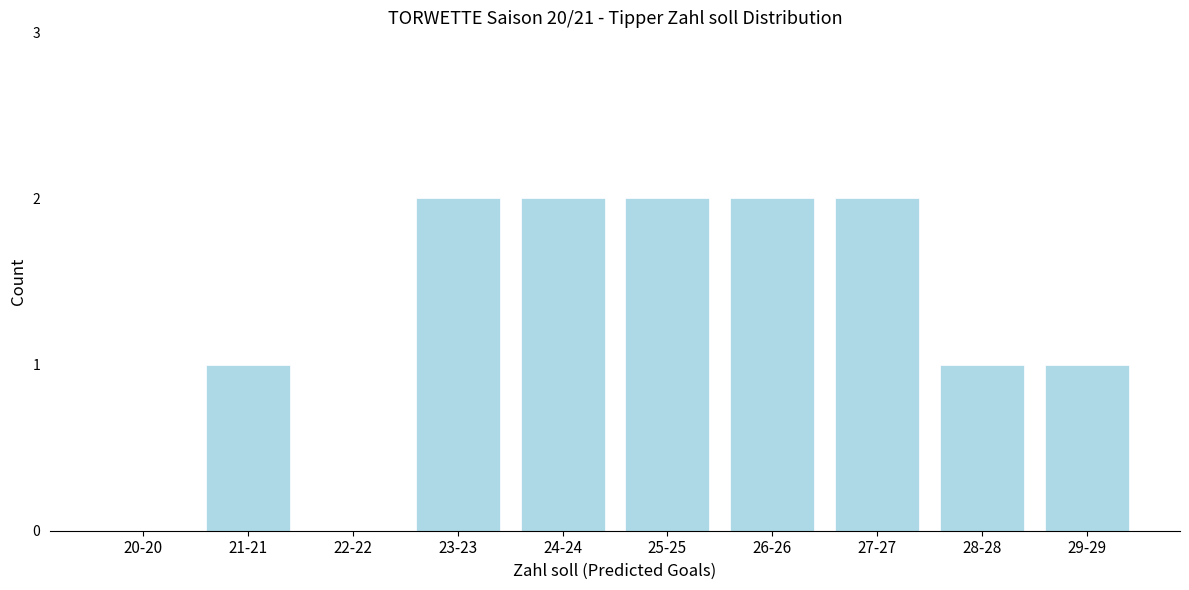

Reading left to right, what are all the values shown in this chart?

20-20=0	21-21=1	22-22=0	23-23=2	24-24=2	25-25=2	26-26=2	27-27=2	28-28=1	29-29=1